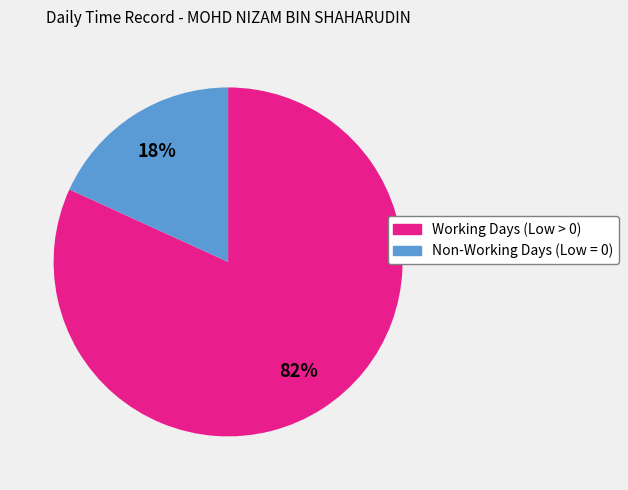

To the nearest percent, what is the difference between the largest and smallest slice percentages?

64%